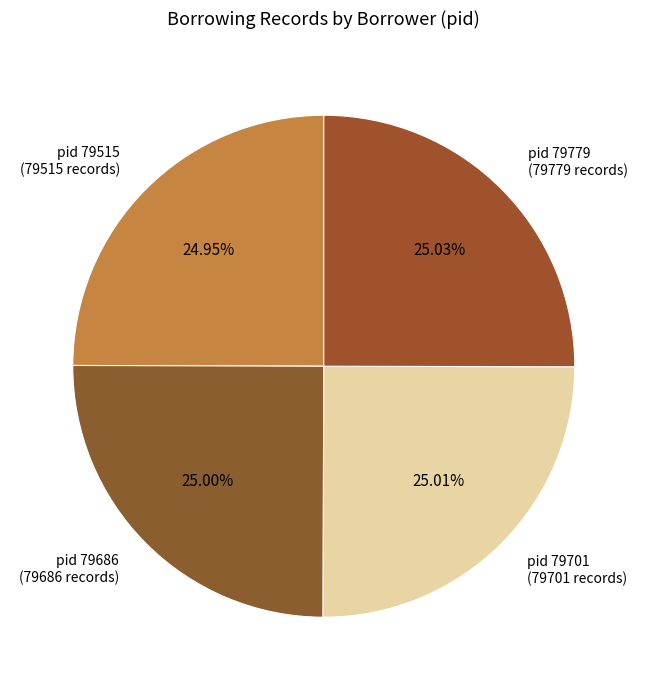

Is there any slice that represents more than half of the pie?

No